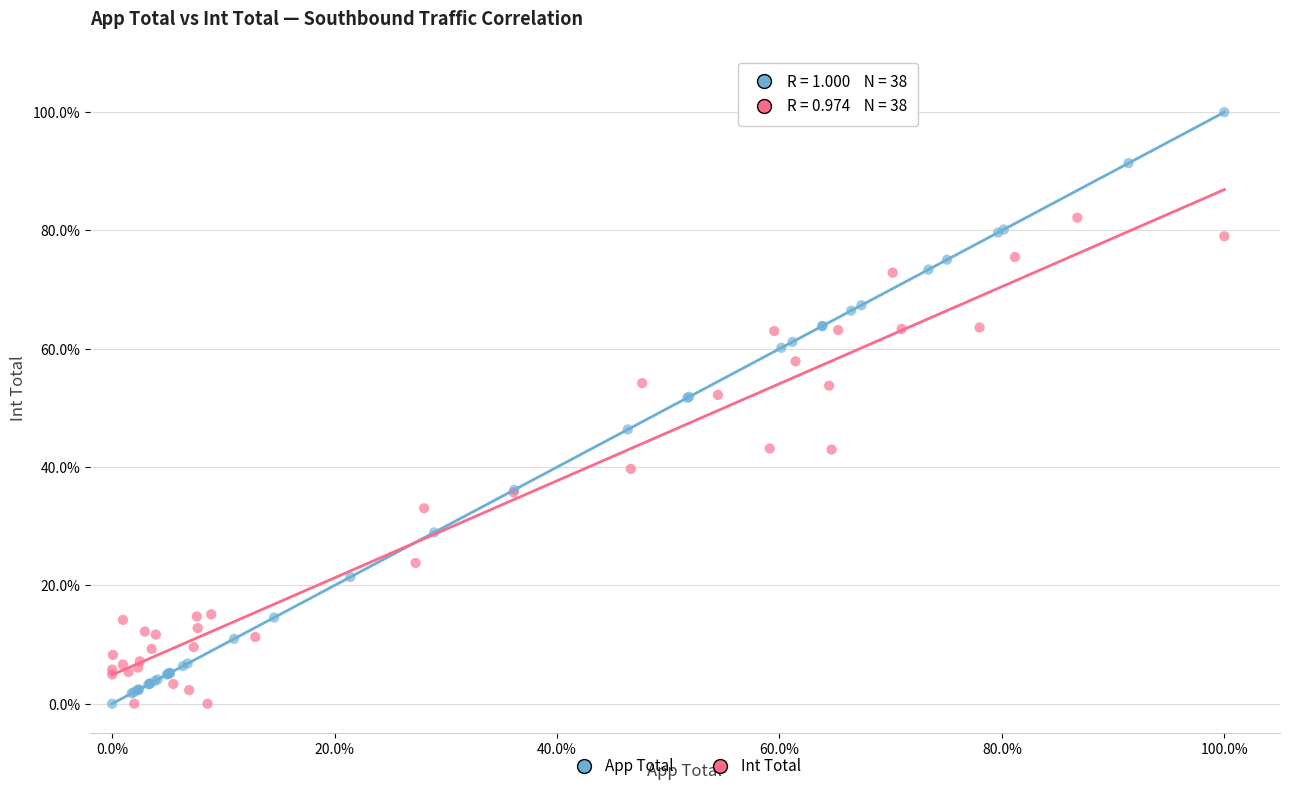

What are all the series names shown in the legend?

App Total, Int Total